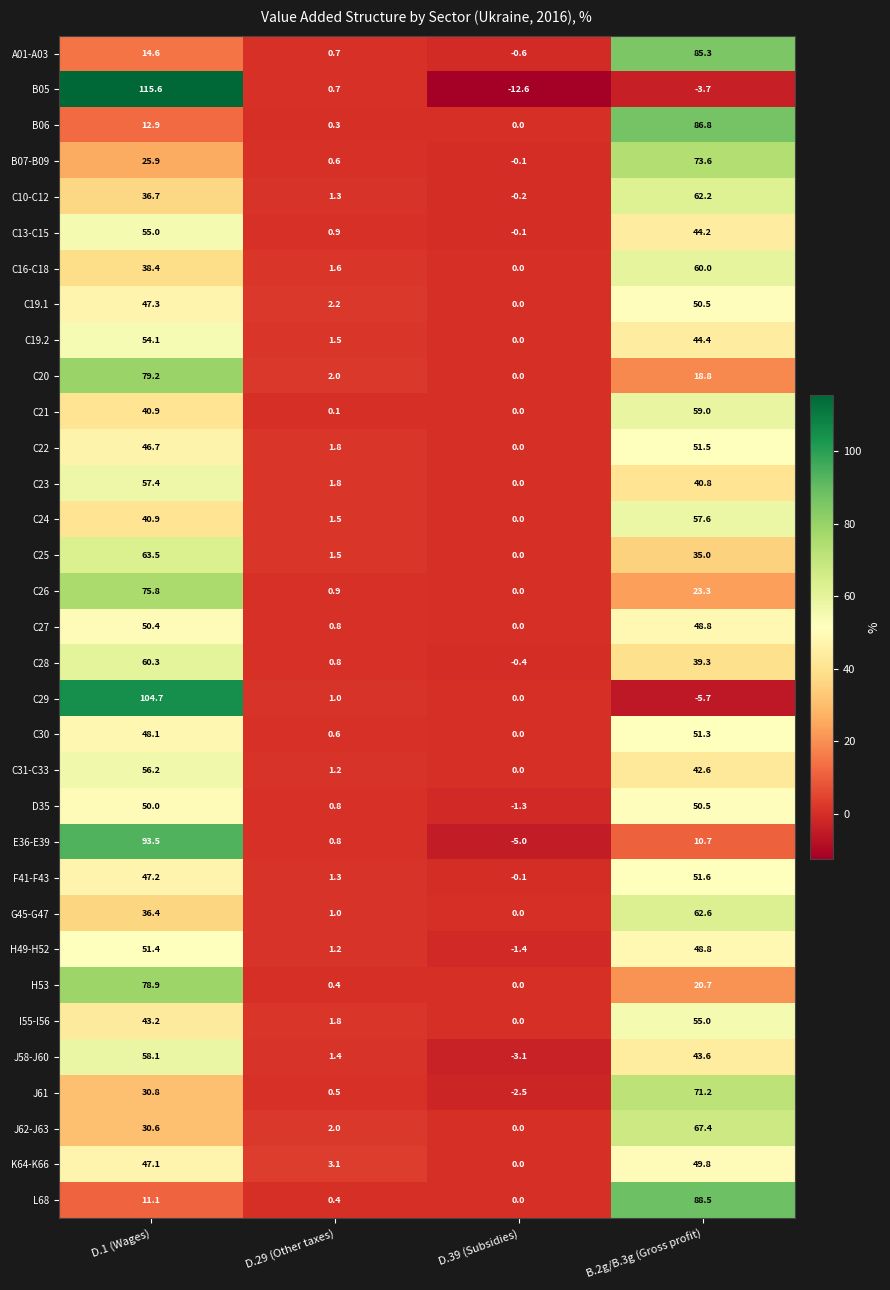

At which label is F41-F43 closest to 25?

D.1 (Wages)